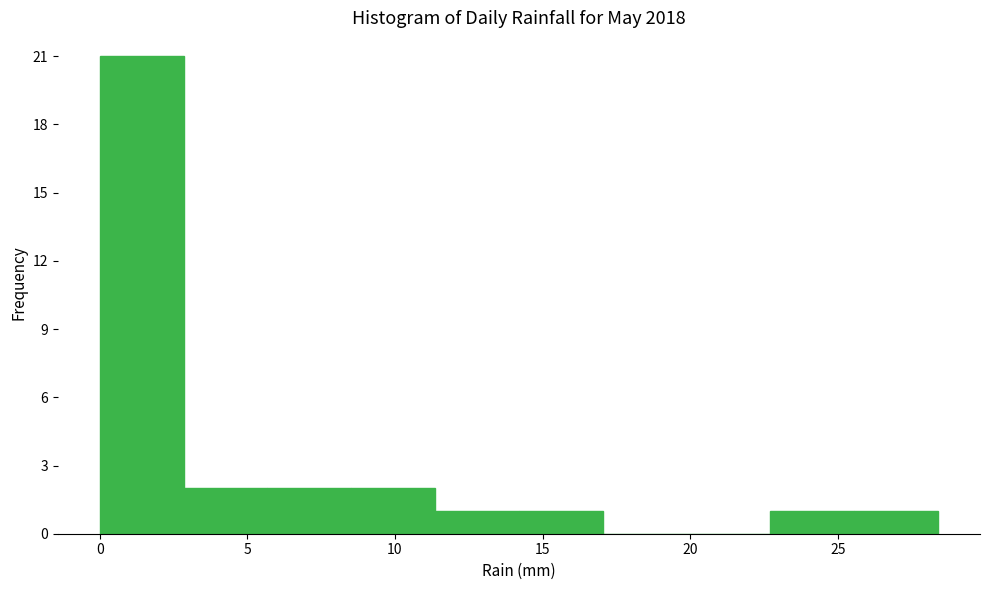

Which range on the x-axis has the tallest bar?

0.0 to 3.0